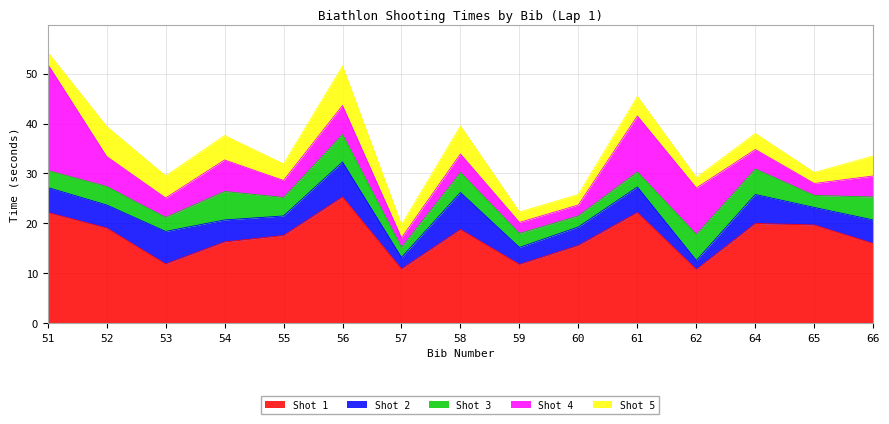

In Shot 2, how many points are lower than both neighbors (excluding endpoints)?

6